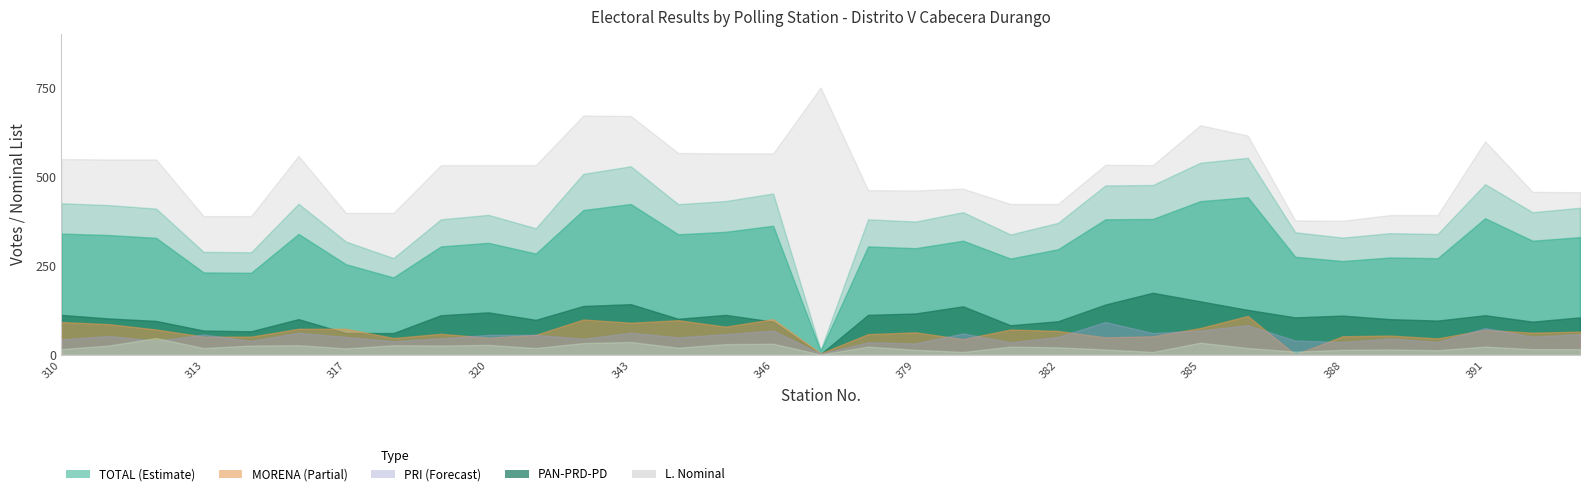

Is it true that PRI equals 34 at 383?

False